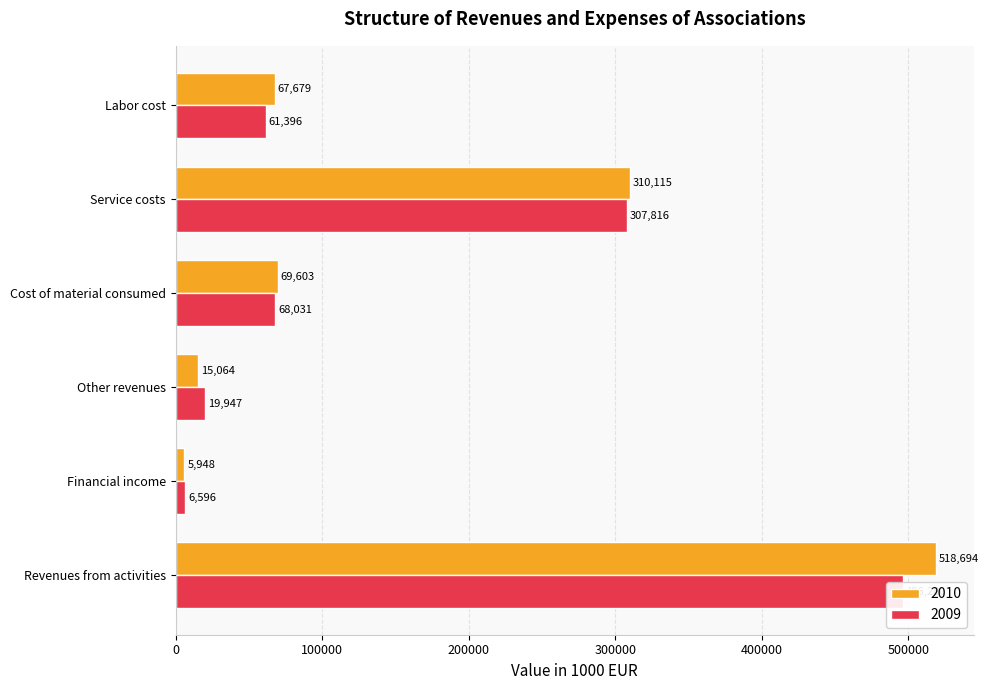

Reading left to right, what are all the values shown in this chart?

Revenues from activities: 518694.1	496280.3
Financial income: 5947.6	6595.7
Other revenues: 15064.1	19947.0
Cost of material consumed: 69603.1	68030.8
Service costs: 310115.4	307815.5
Labor cost: 67679.2	61396.1